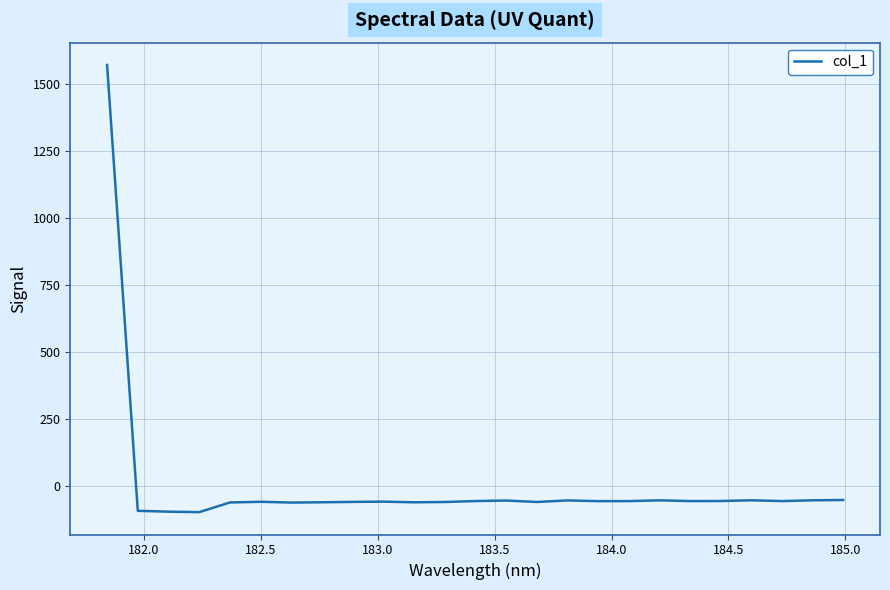

How many distinct data groups are displayed?

1